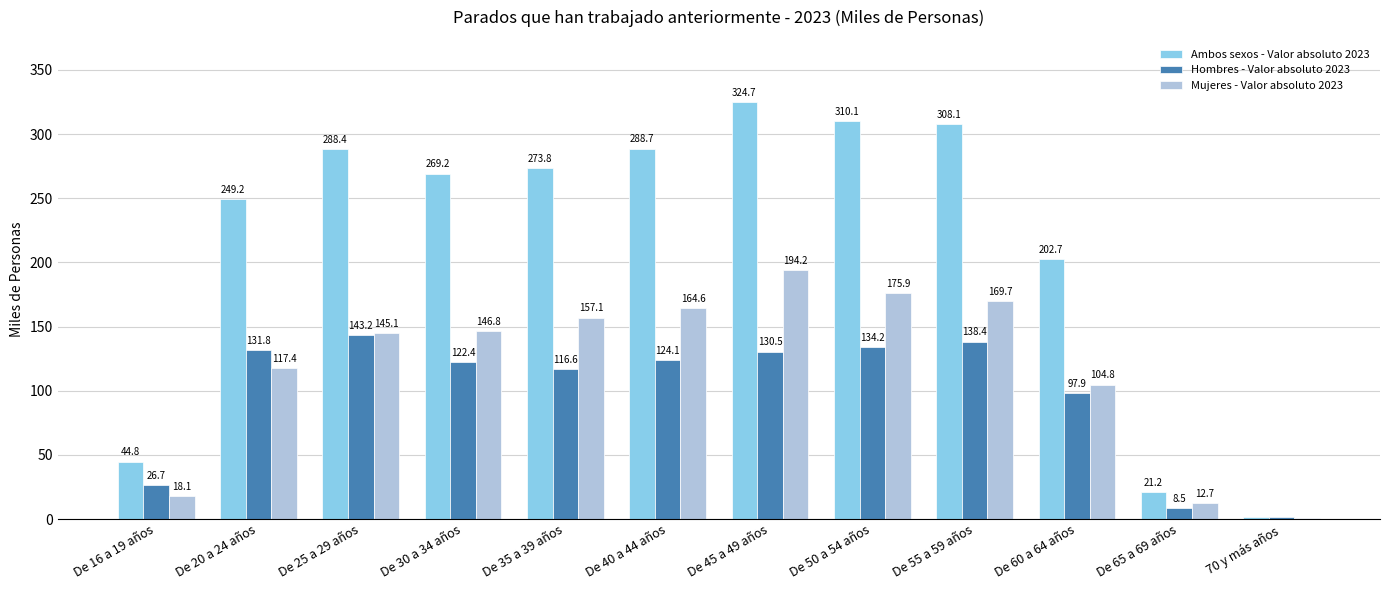

Reading left to right, what are all the values shown in this chart?

Ambos sexos - Valor absoluto 2023: 44.8	249.2	288.4	269.2	273.8	288.7	324.7	310.1	308.1	202.7	21.2	1.9
Hombres - Valor absoluto 2023: 26.7	131.8	143.2	122.4	116.6	124.1	130.5	134.2	138.4	97.9	8.5	1.3
Mujeres - Valor absoluto 2023: 18.1	117.4	145.1	146.8	157.1	164.6	194.2	175.9	169.7	104.8	12.7	0.6